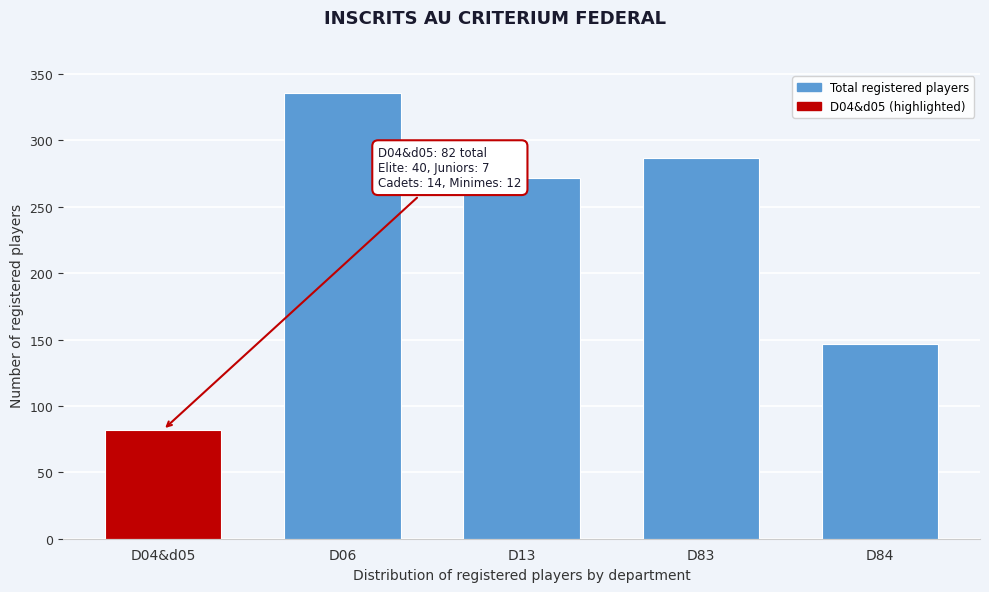

Reading left to right, extract all data points from this chart.

D04&d05=82	D06=336	D13=272	D83=287	D84=147